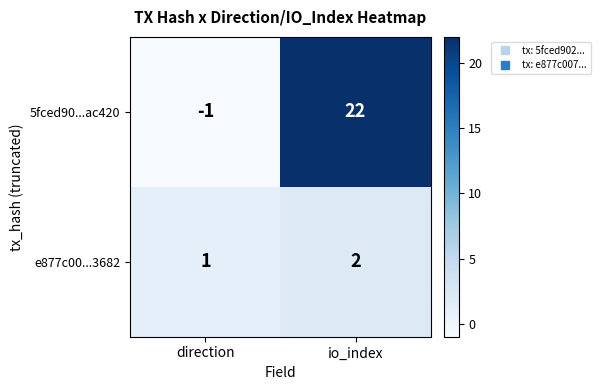

How many positive values does the 5fced90...ac420 series have?

1